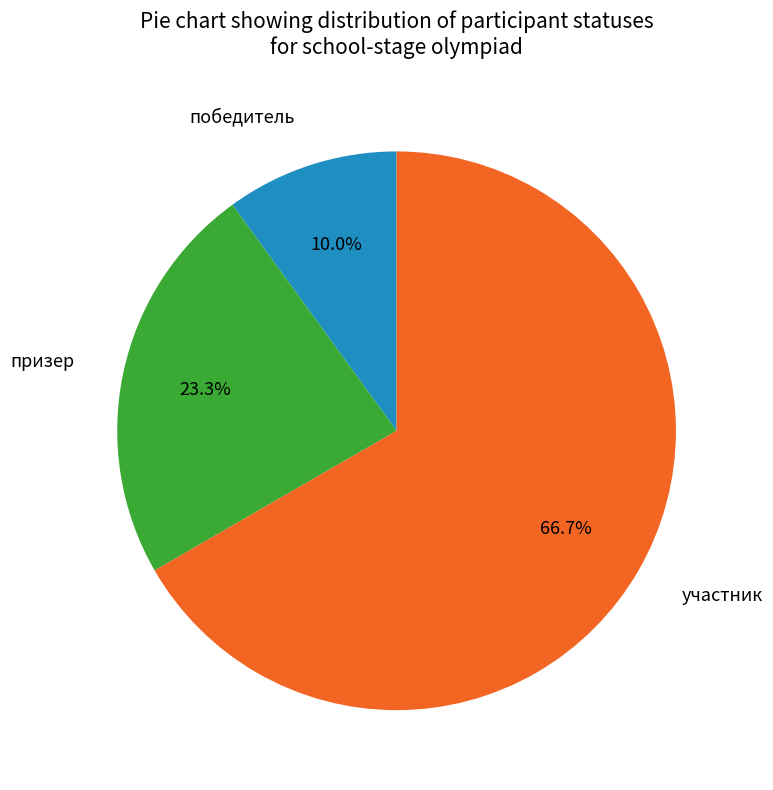

What is the majority slice?

участник